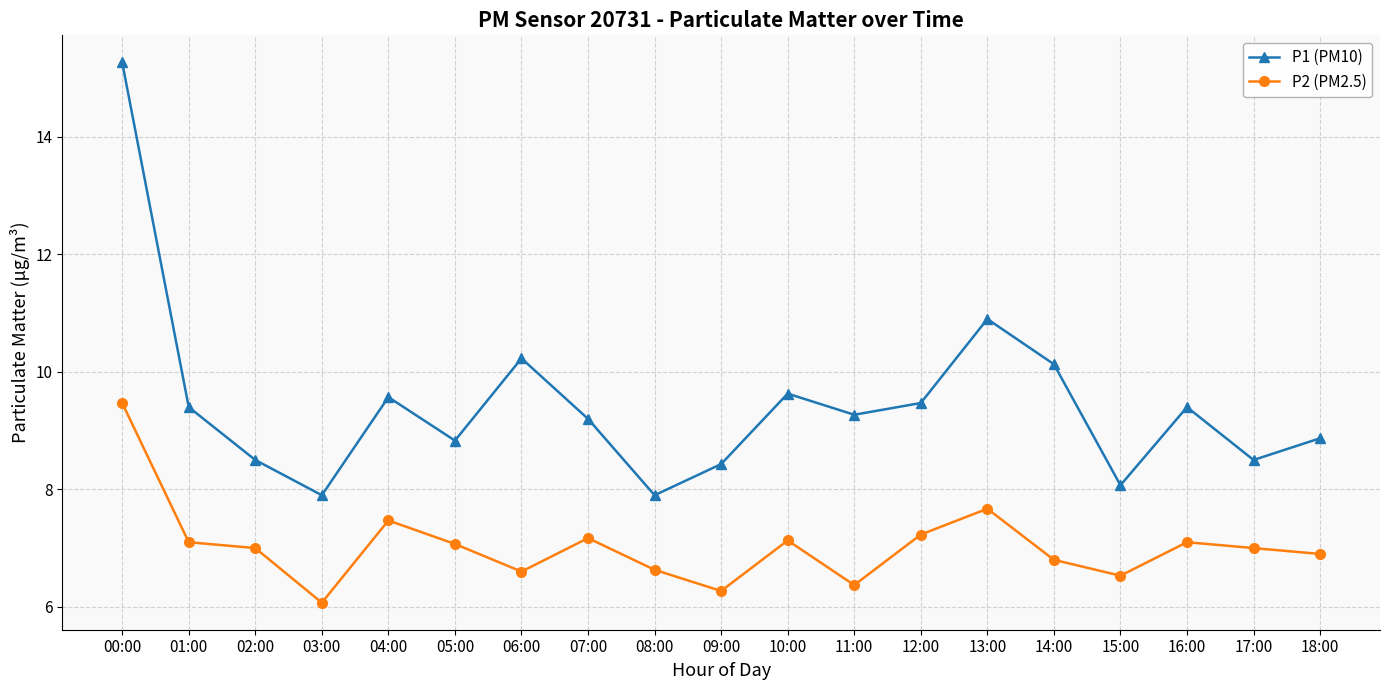

Where is the first local maximum for P1 (PM10)?

04:00